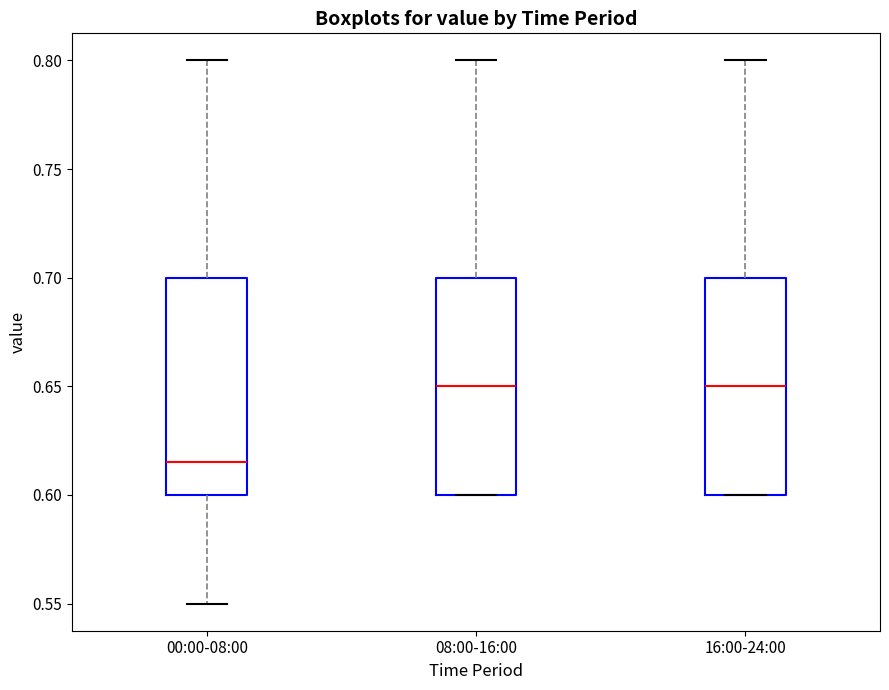

Where is the lower edge of the box for 16:00-24:00 on the y-axis? The values are not printed on the chart, so give them approximately, as read against the axis.

0.600